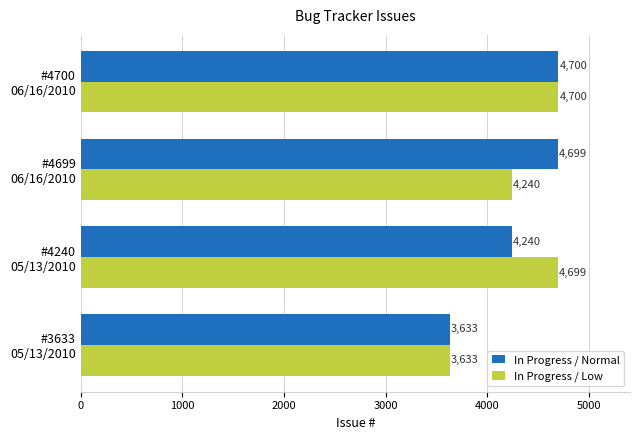

At how many categories does at least one series exceed 4033?

3